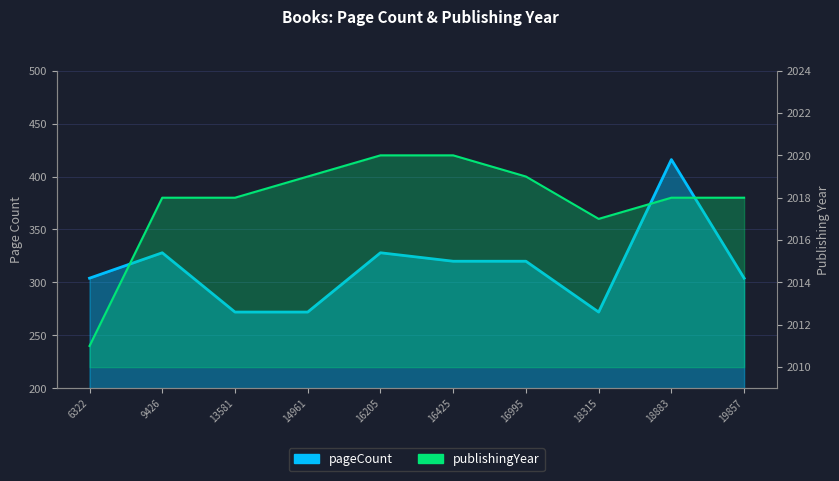

Which series changed the most between 13581 and 19857?

pageCount